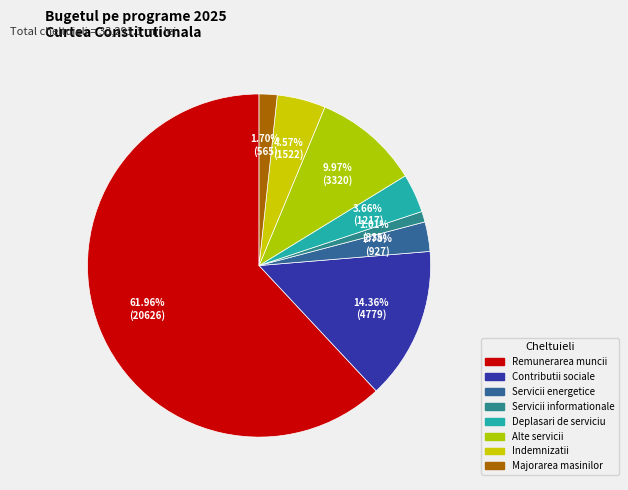

Which slice is the largest?

Remunerarea muncii